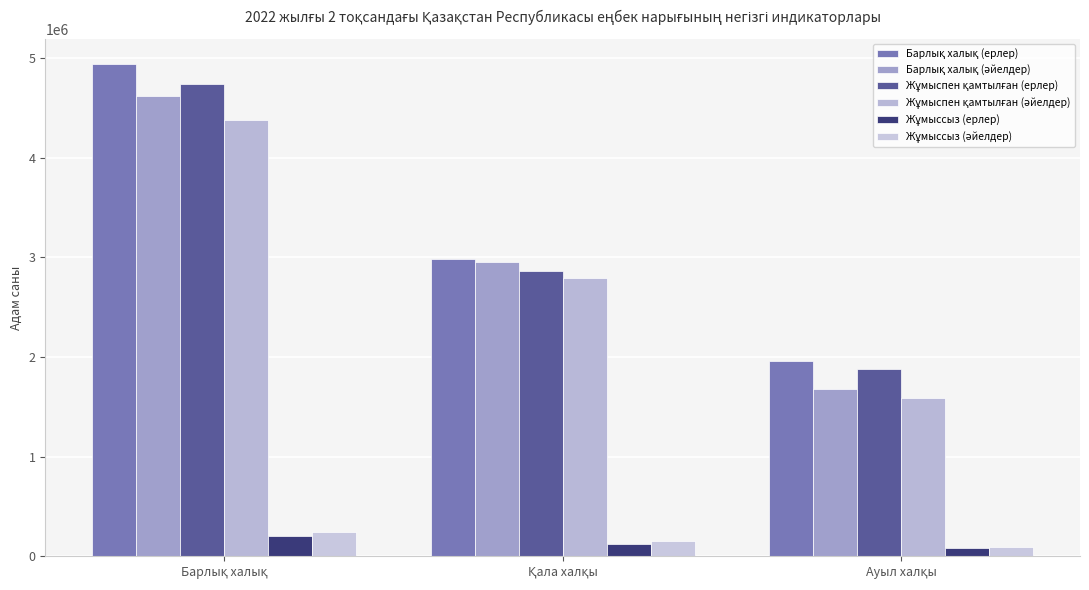

What is the label of the 3rd bar from the left?

Ауыл халқы